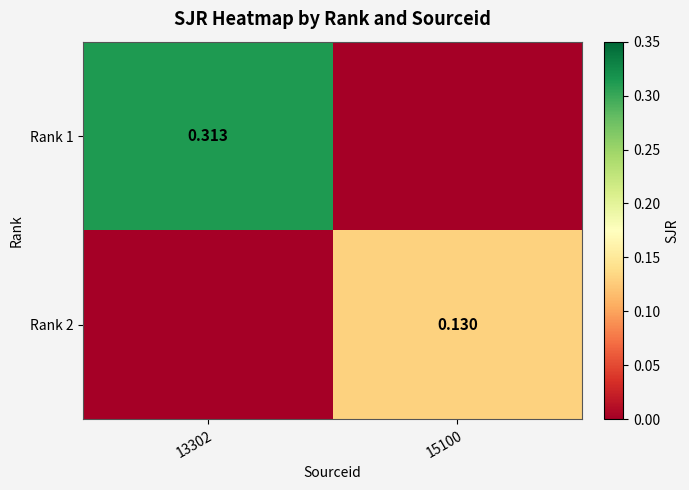

At which category is the sum across all series the highest?

13302